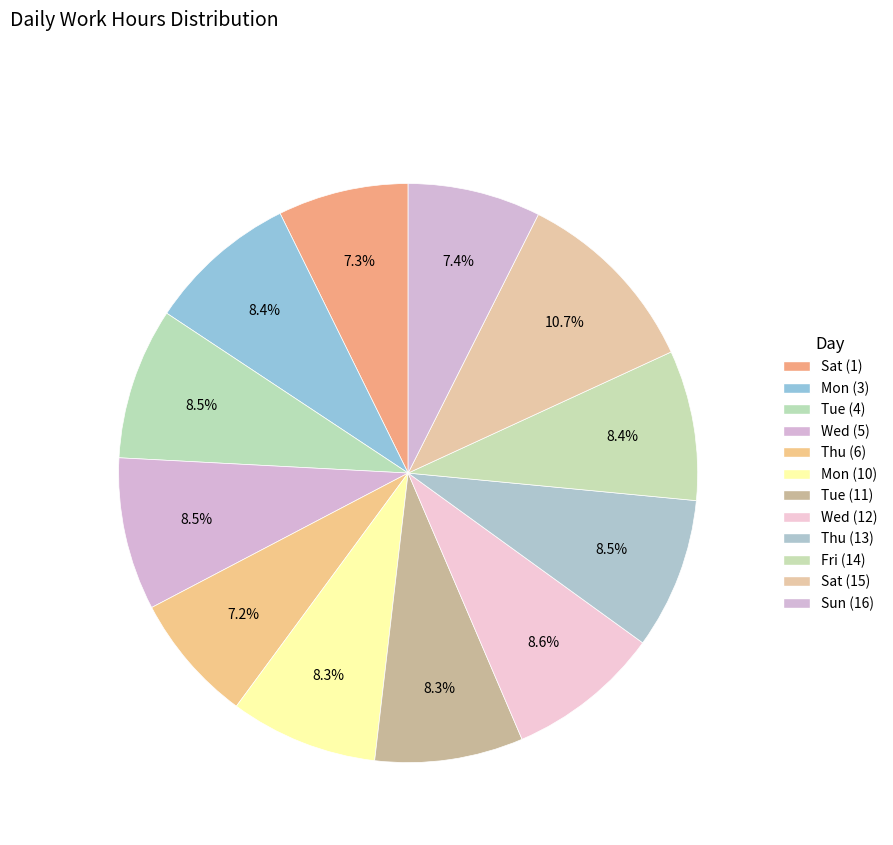

How many slices are in this pie chart?

12